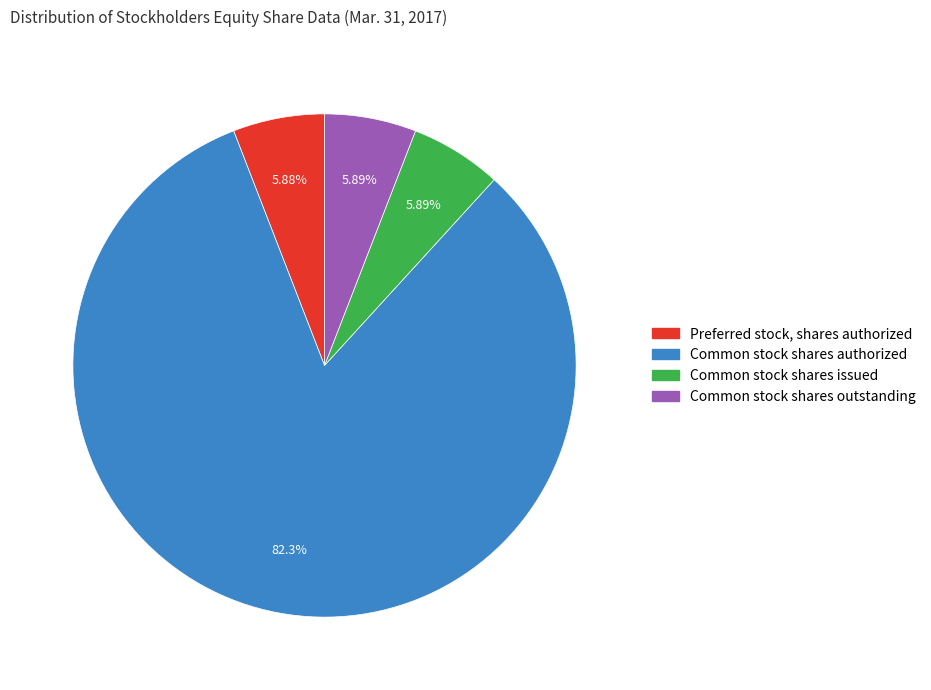

What percentage do Common stock shares outstanding and Common stock shares issued together represent?

11.8%